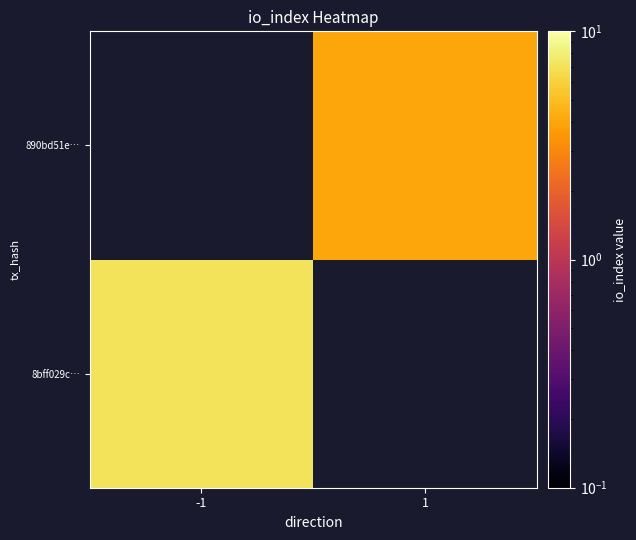

Which series has the largest range (max minus min)?

8bff029c…